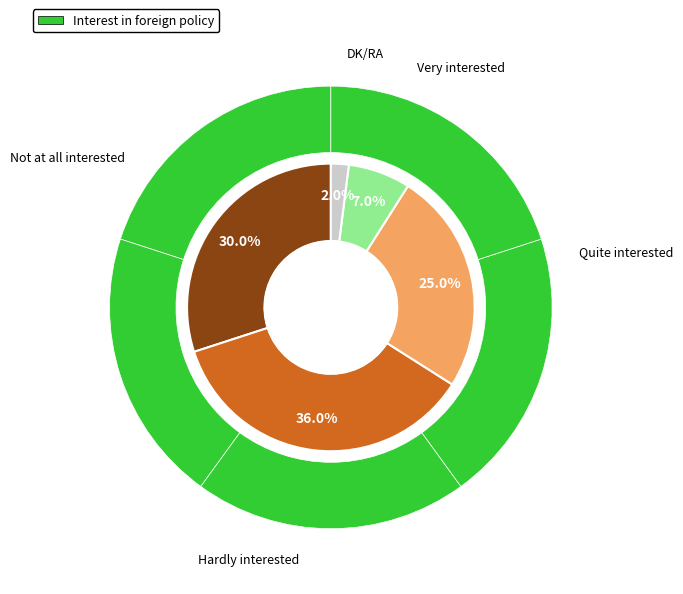

Which has a higher value, DK/RA or Hardly interested?

Hardly interested